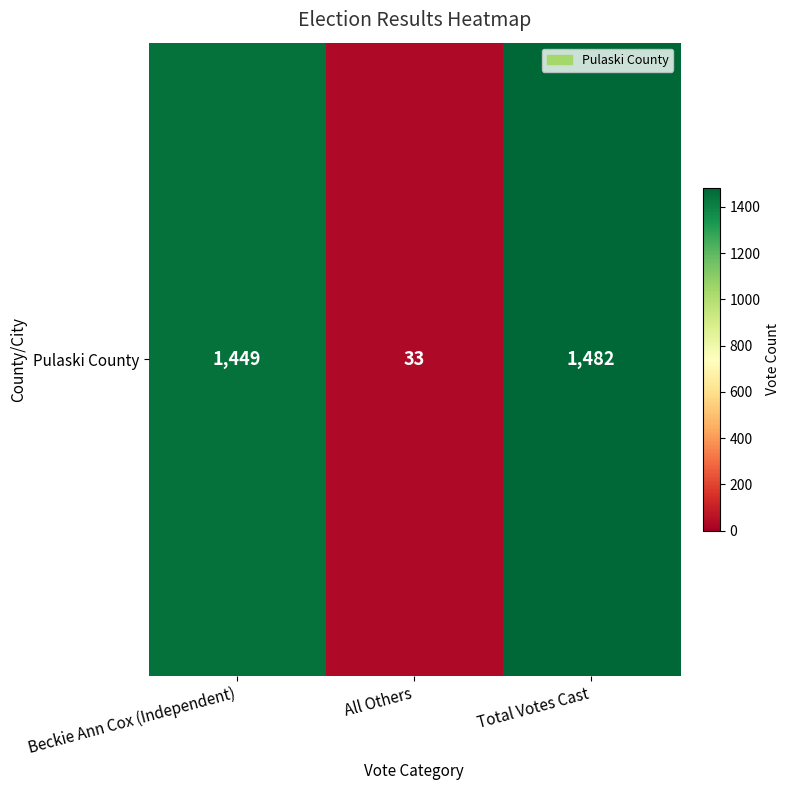

What is the ratio of the value at Beckie Ann Cox (Independent) to the value at All Others?

43.9